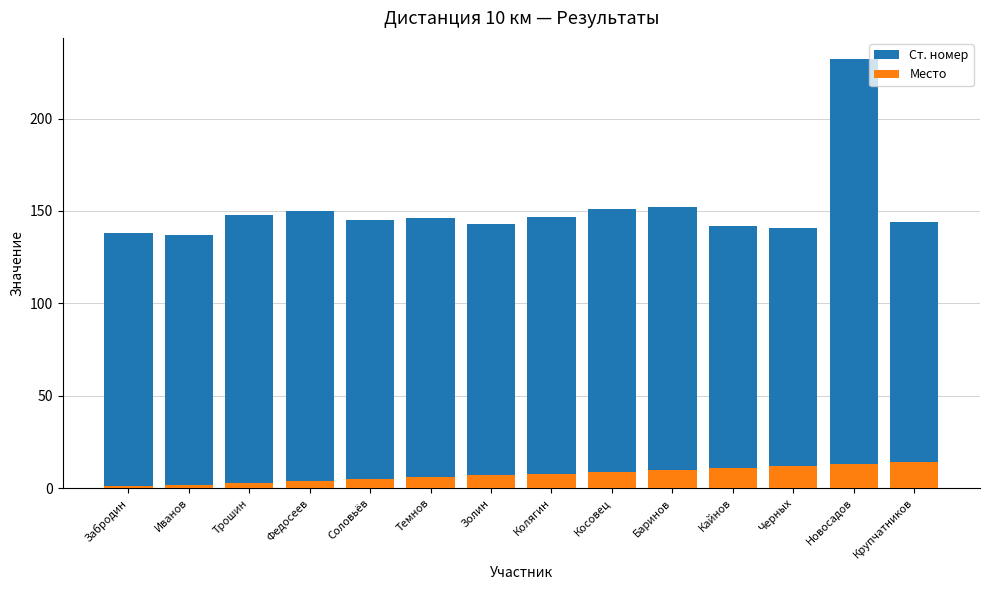

True or false: Ст. номер has a value of 243 at Золин.

False